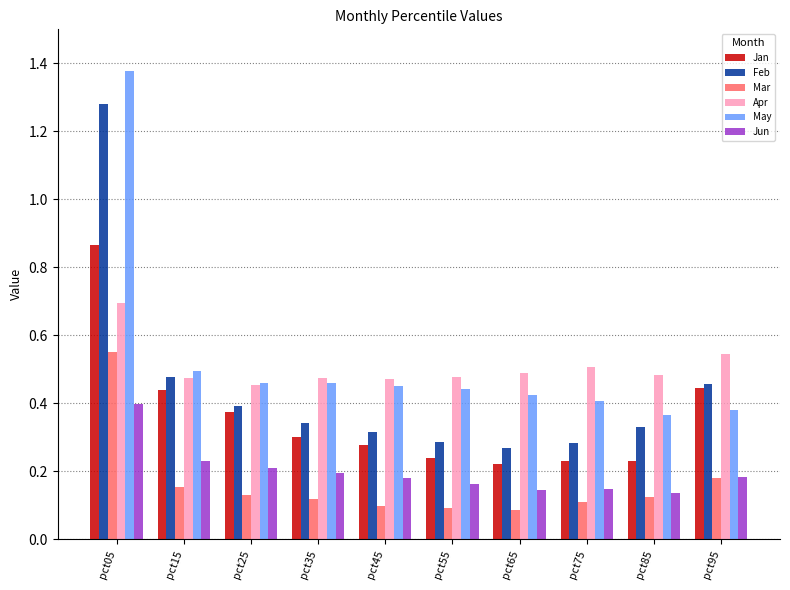

What is the sum of all Jun values?

2.0